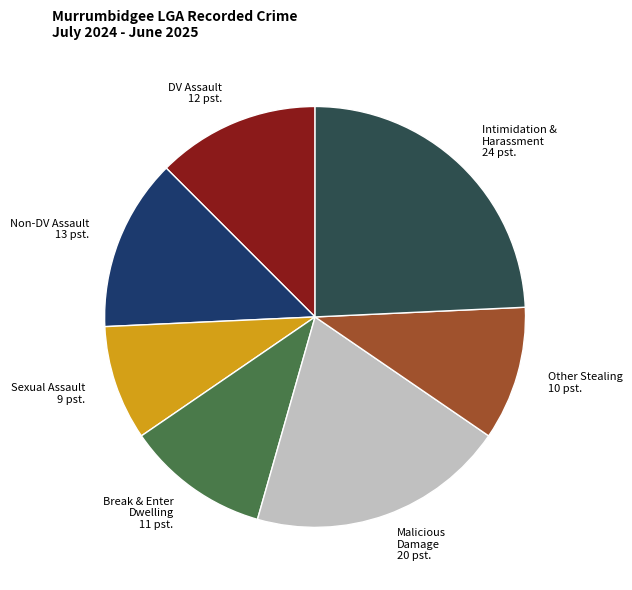

Is there any slice that represents more than half of the pie?

No